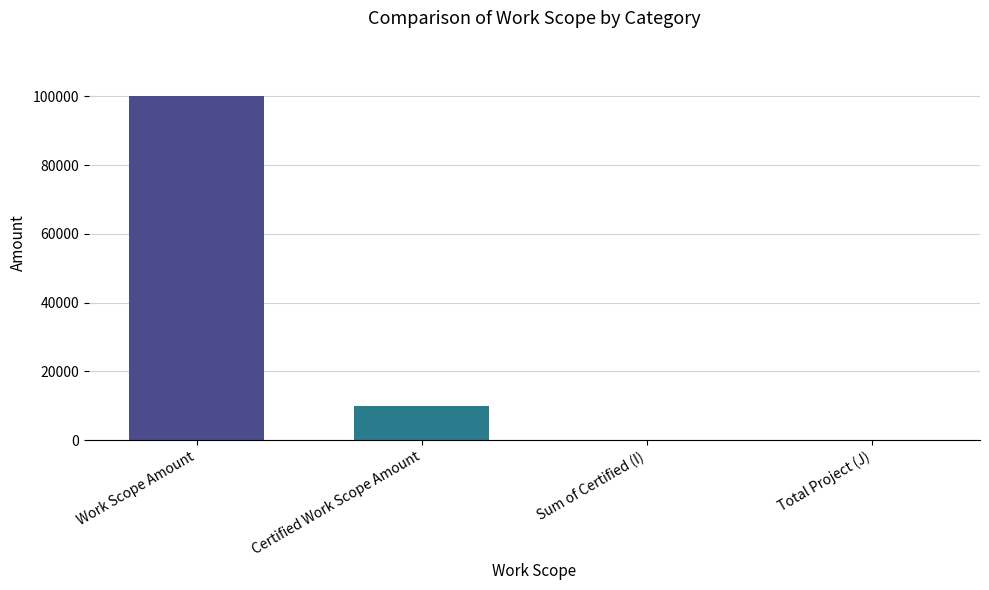

What is the sum of all Work Scope Amount values?

100000